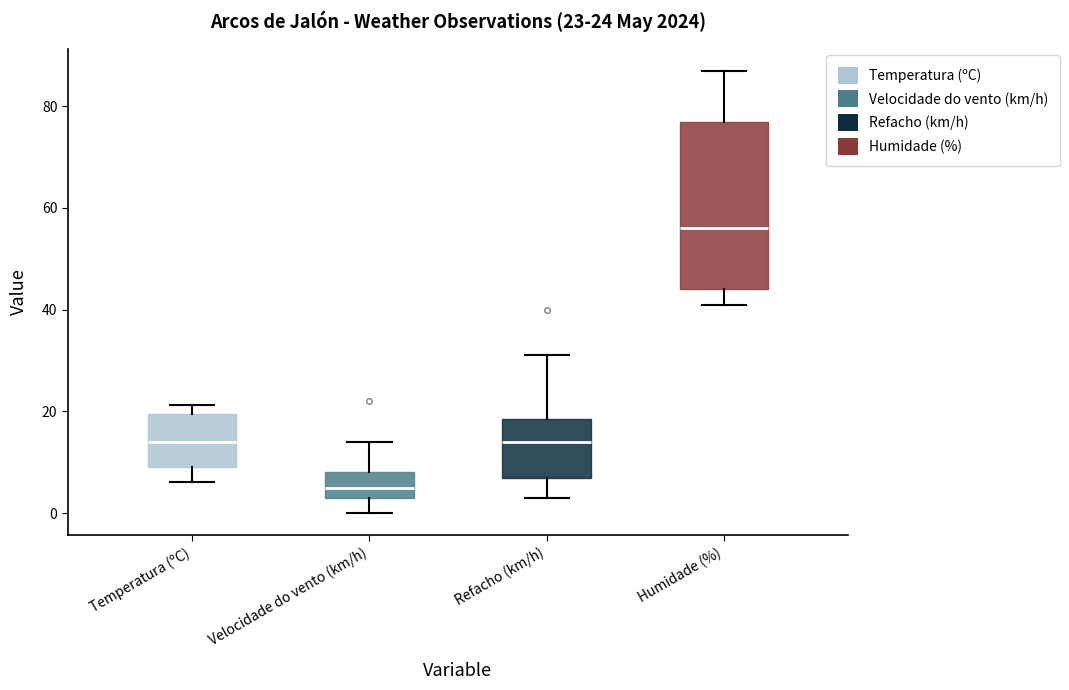

Comparing the boxes themselves (not the whiskers), which one is the tallest?

Humidade (%)